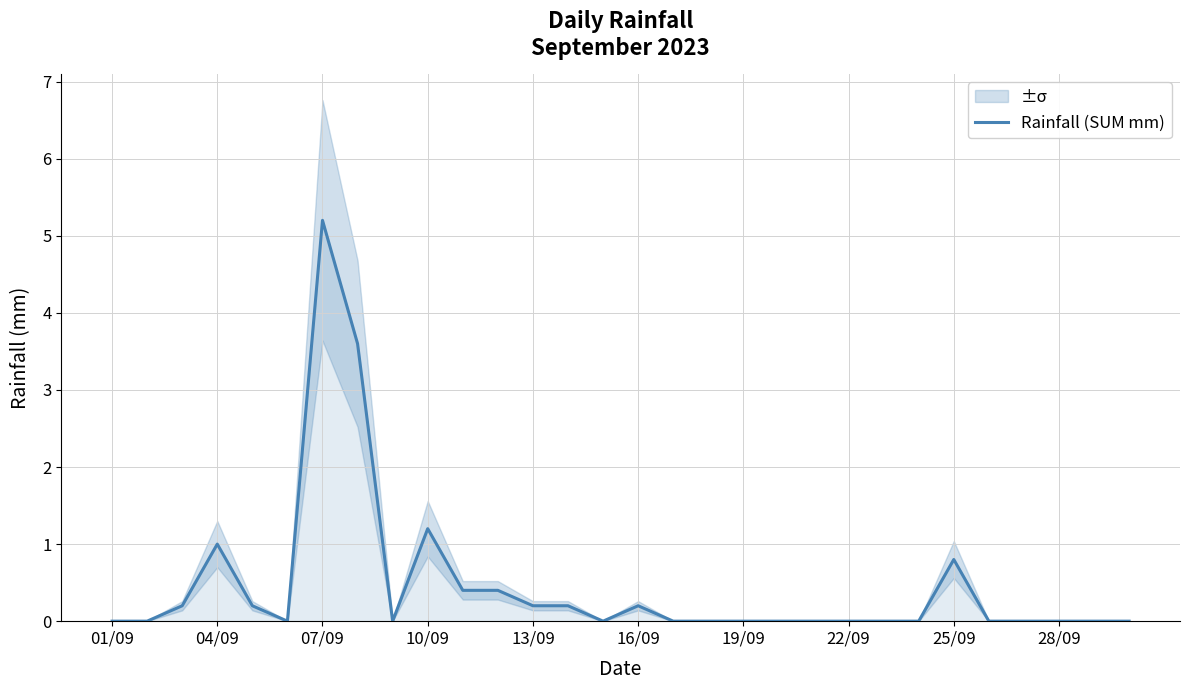

The value of Rainfall (SUM mm) at 04/09 is 1.0. True or false?

True